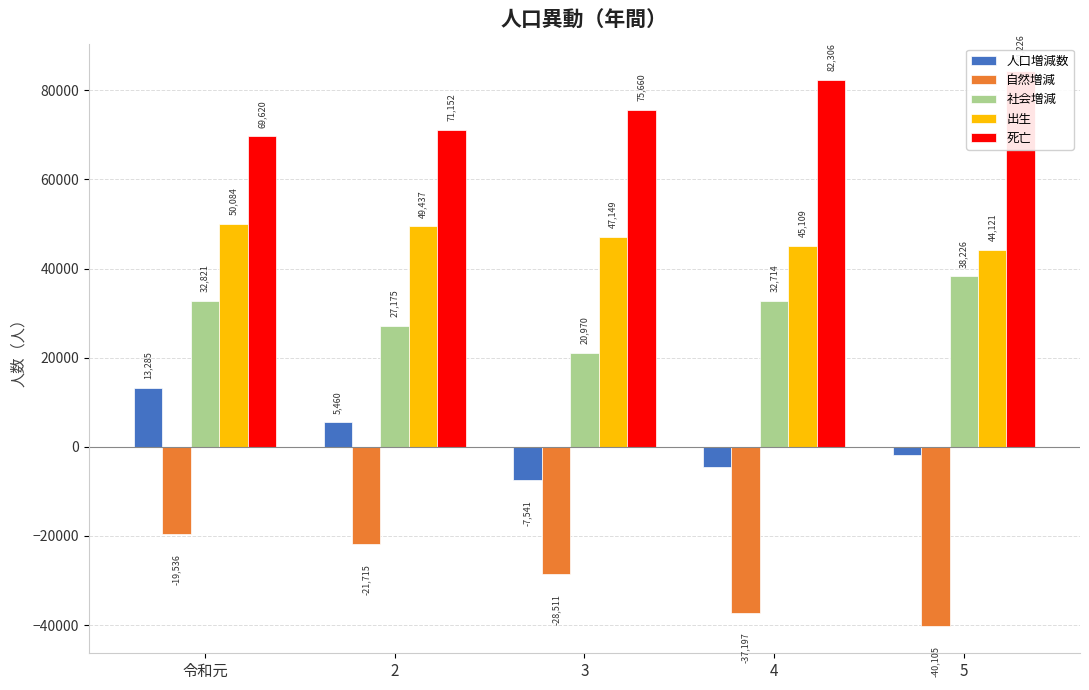

Rank the series at 5 from lowest to highest value.

自然増減, 人口増減数, 社会増減, 出生, 死亡